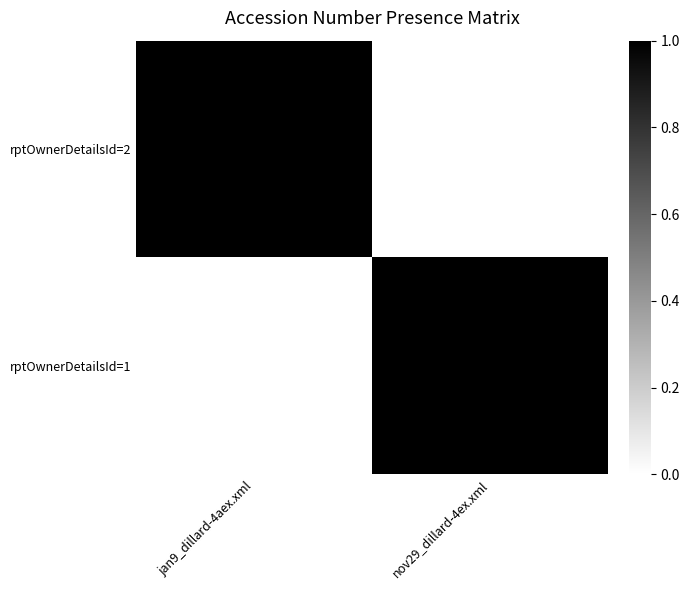

At how many categories does at least one series exceed 0?

2